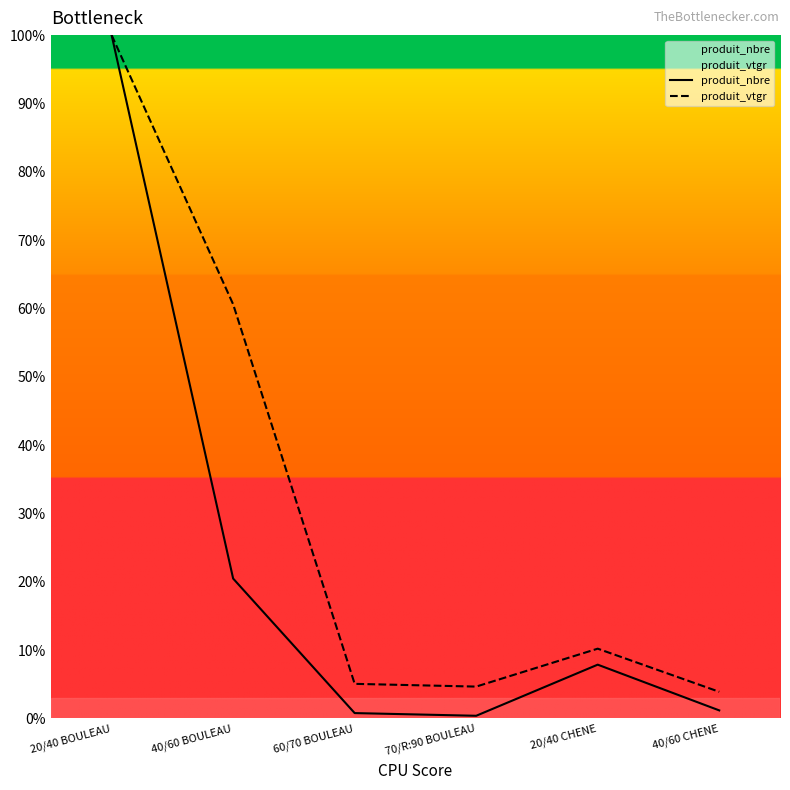

At which label does produit_vtgr reach its minimum?

40/60 CHENE